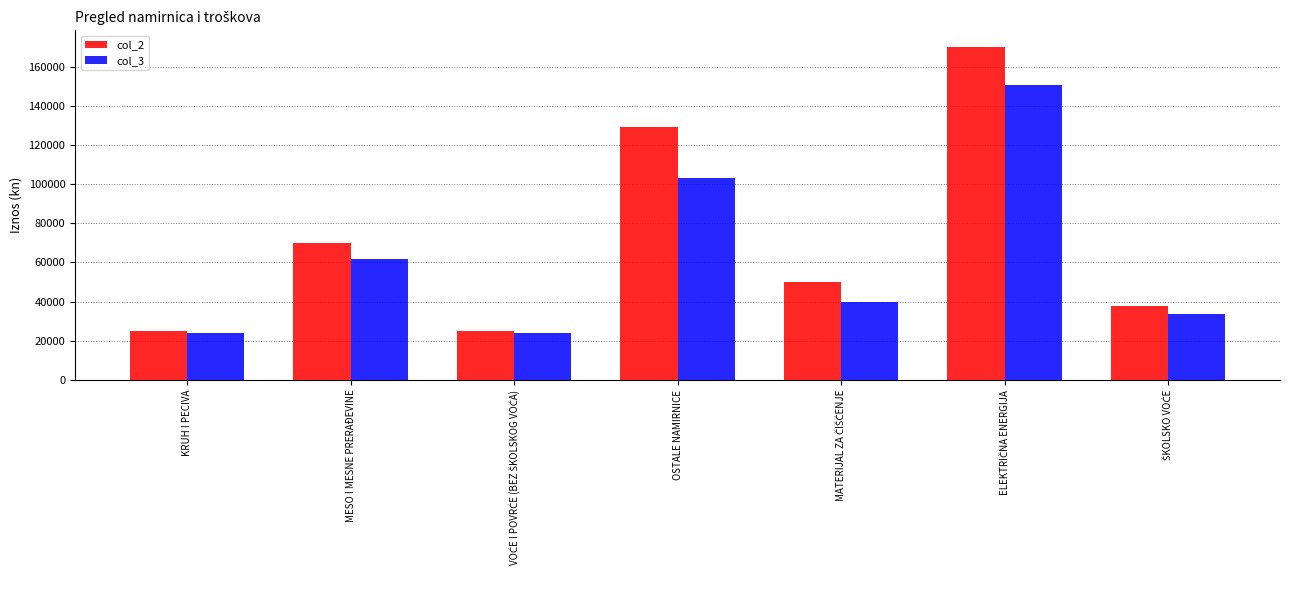

List the series in order of their peak value, lowest first.

col_3, col_2